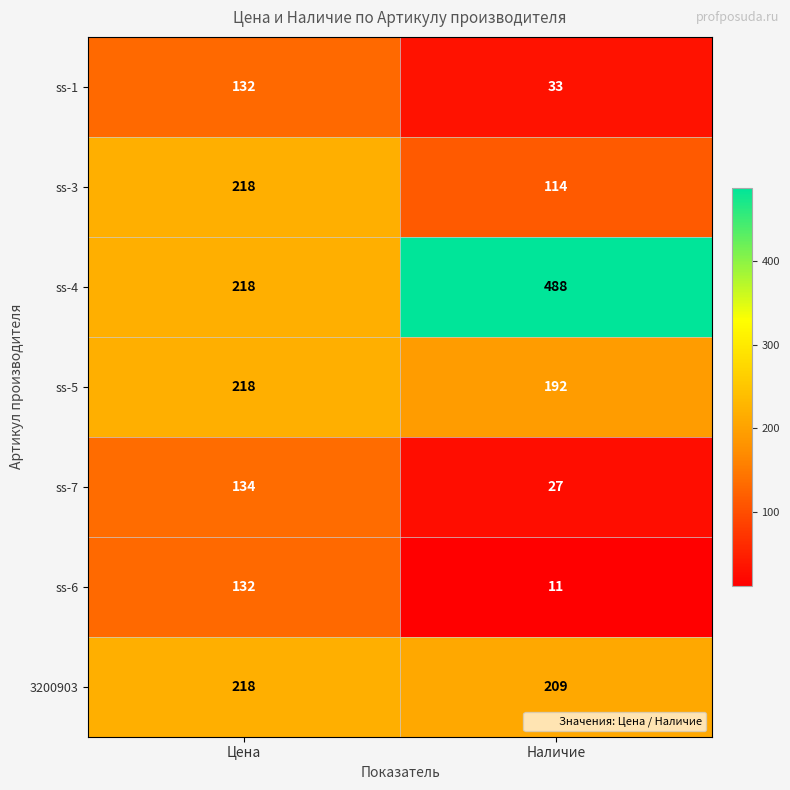

At which category does the chart reach its minimum across all series?

Наличие